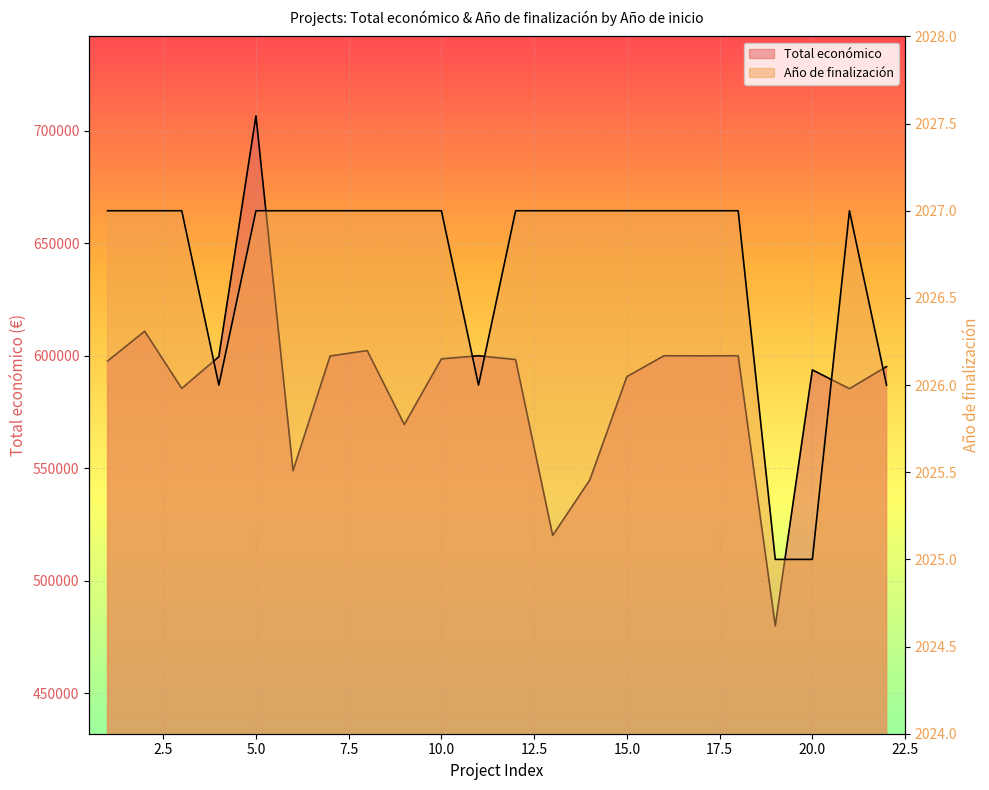

List the series in order of their overall mean, lowest first.

Año de finalización, Total económico